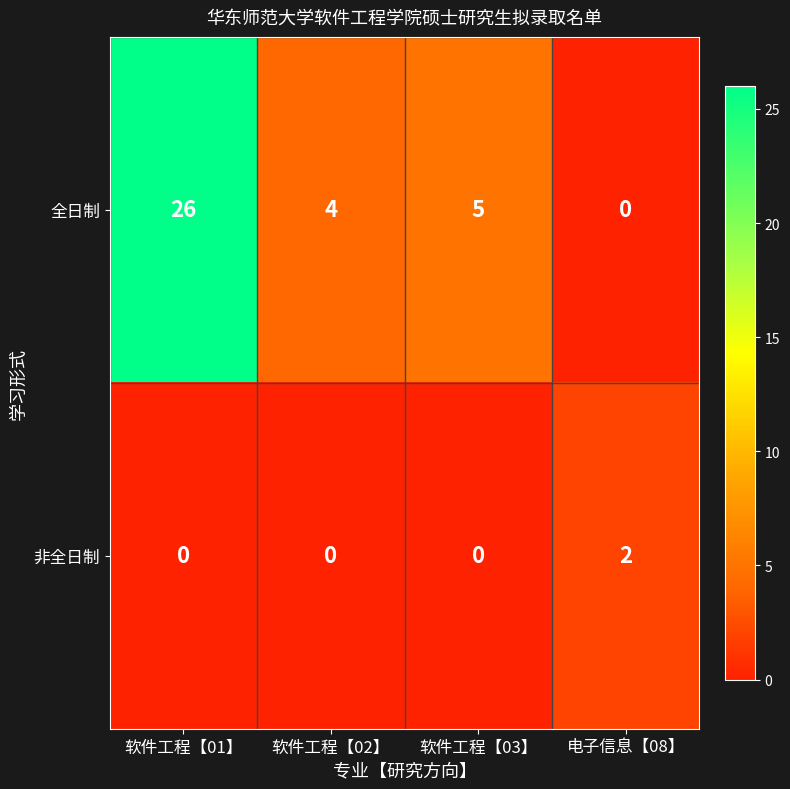

What is the sum of all 全日制 values?

35